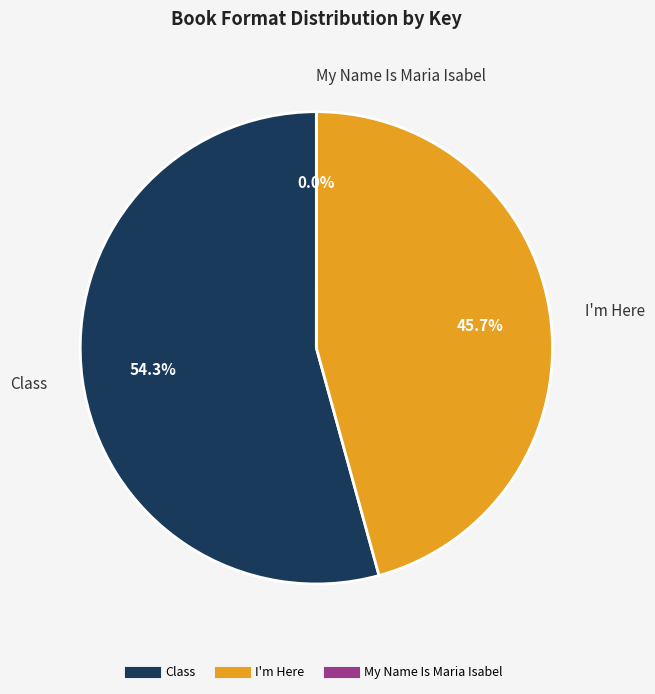

The I'm Here slice represents 38% of the pie. True or false?

False